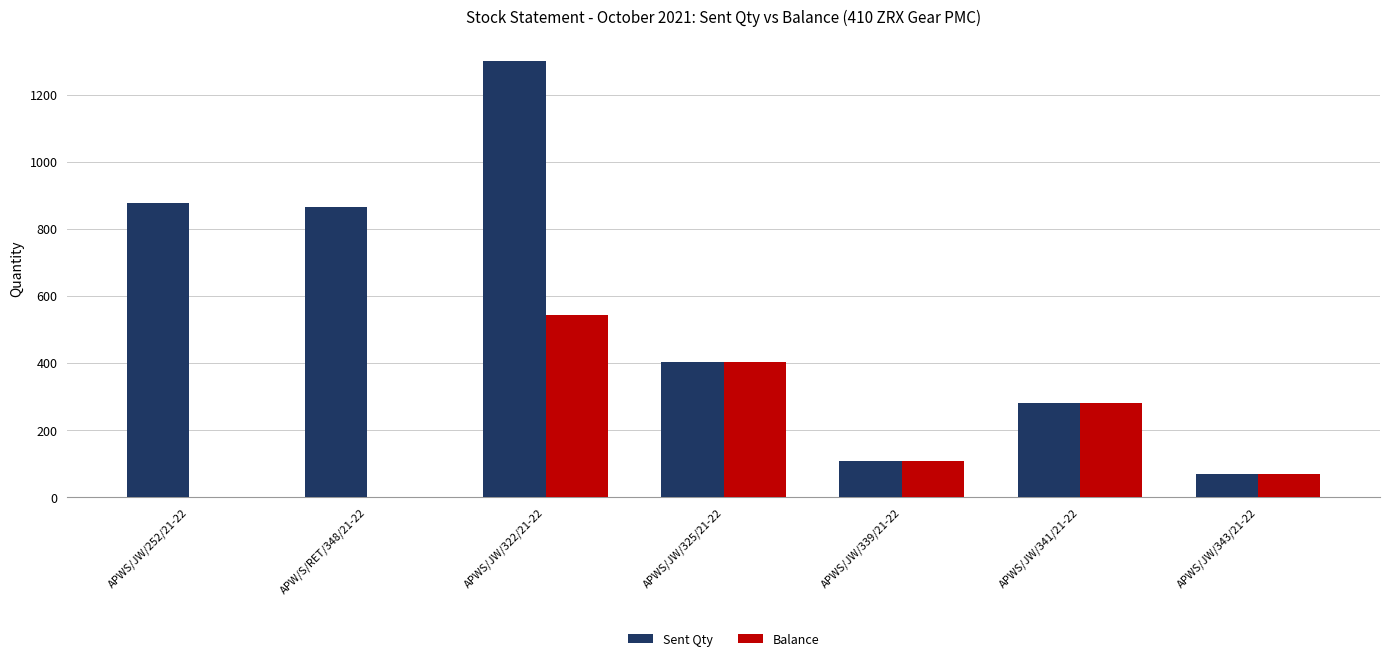

Which category has the highest value in the Sent Qty series?

APWS/JW/322/21-22